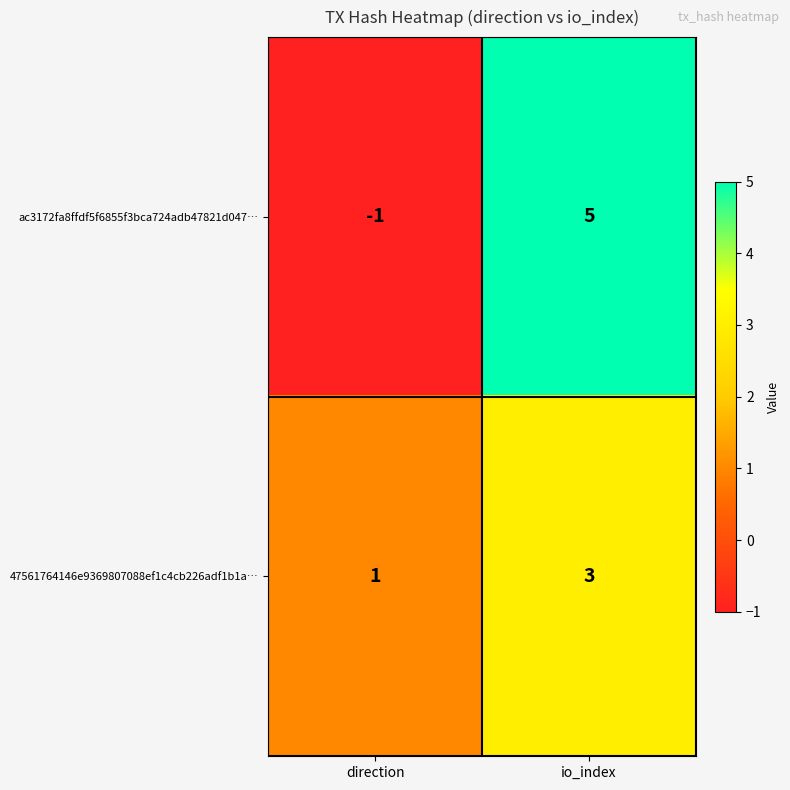

Between direction and io_index, which series saw the biggest shift?

ac3172fa8ffdf5f6855f3bca724adb47821d047…